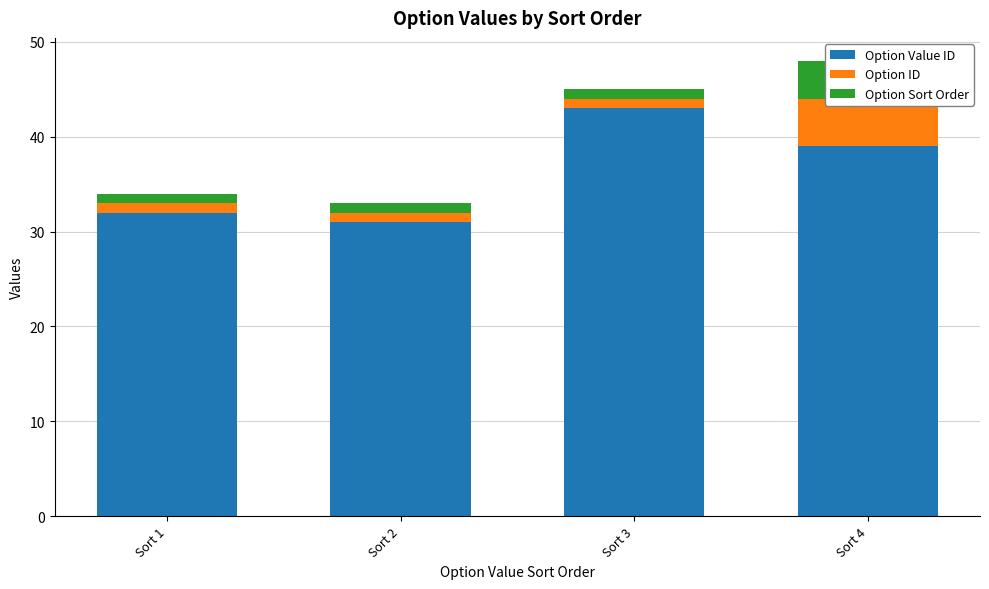

At which label does Option ID reach its peak?

Sort 4